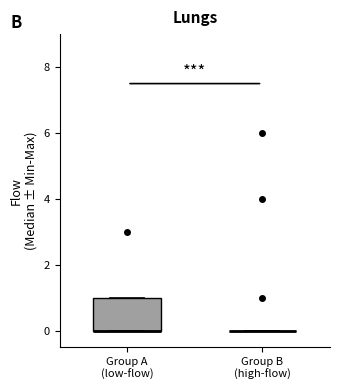

Reading left to right, read every box against the y-axis: the position of its median line, the range the box covers, and the ends of its whiskers. The values are not printed on the chart, so give them approximately, as read against the axis.

Group A (low-flow): median 0 (drawn on the box's lower edge), box 0 to 1, whiskers 0 to 1
Group B (high-flow): box collapsed to a line at 0, whiskers 0 to 0